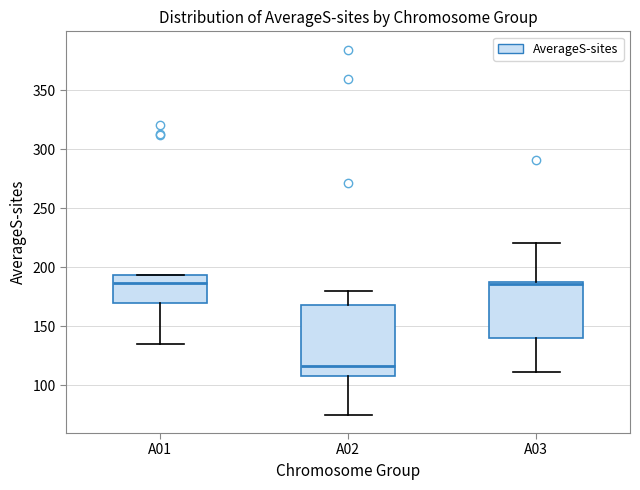

Reading left to right, read every box against the y-axis: the position of its median line, the range the box covers, and the ends of its whiskers. The values are not printed on the chart, so give them approximately, as read against the axis.

A01: median 185, box 170 to 195, whiskers 135 to 195
A02: median 115, box 105 to 170, whiskers 75 to 180
A03: median 185 (just below the box's upper edge), box 140 to 185, whiskers 110 to 220